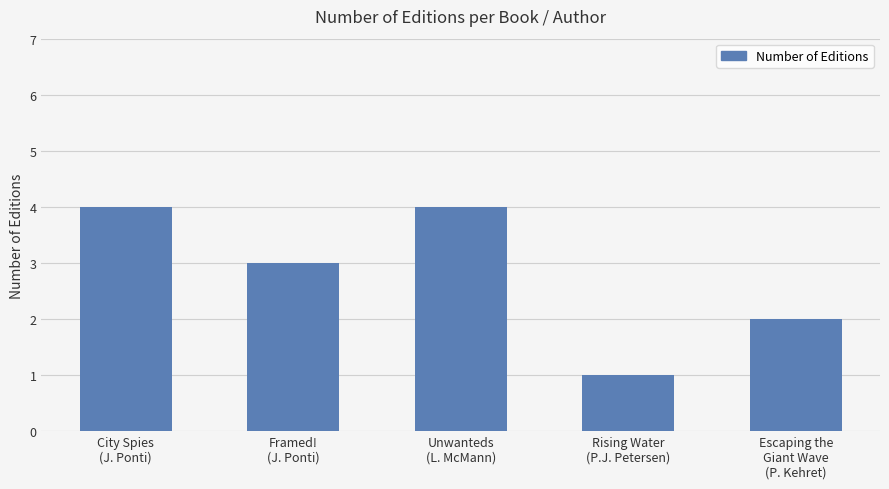

What is the maximum value shown in the chart?

4